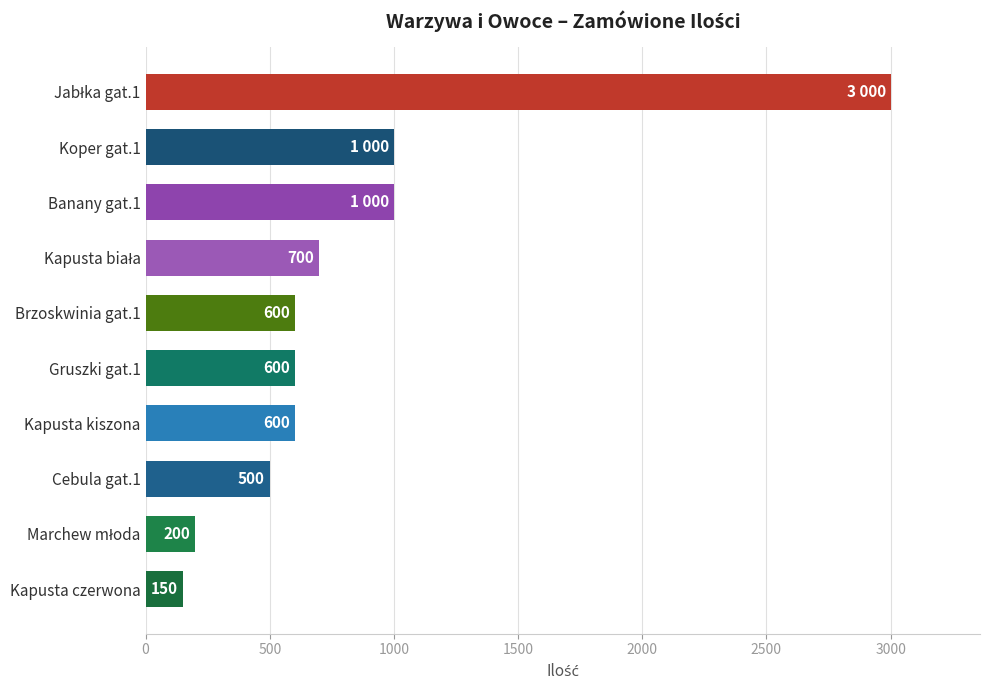

What is the average value?

835